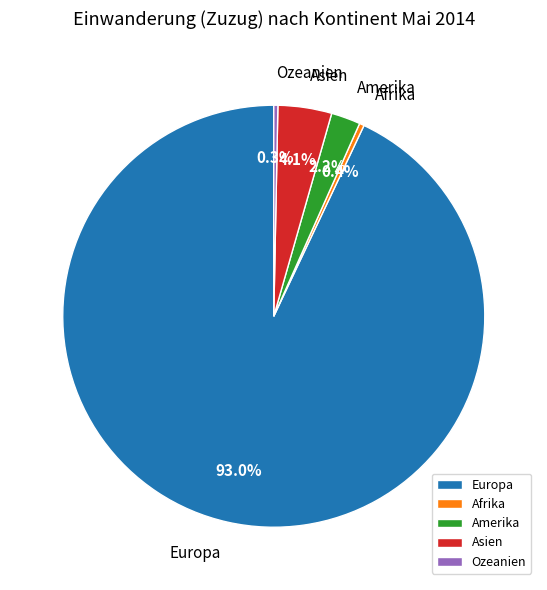

Approximately how many times larger is the value at Europa compared to Afrika?

255.0